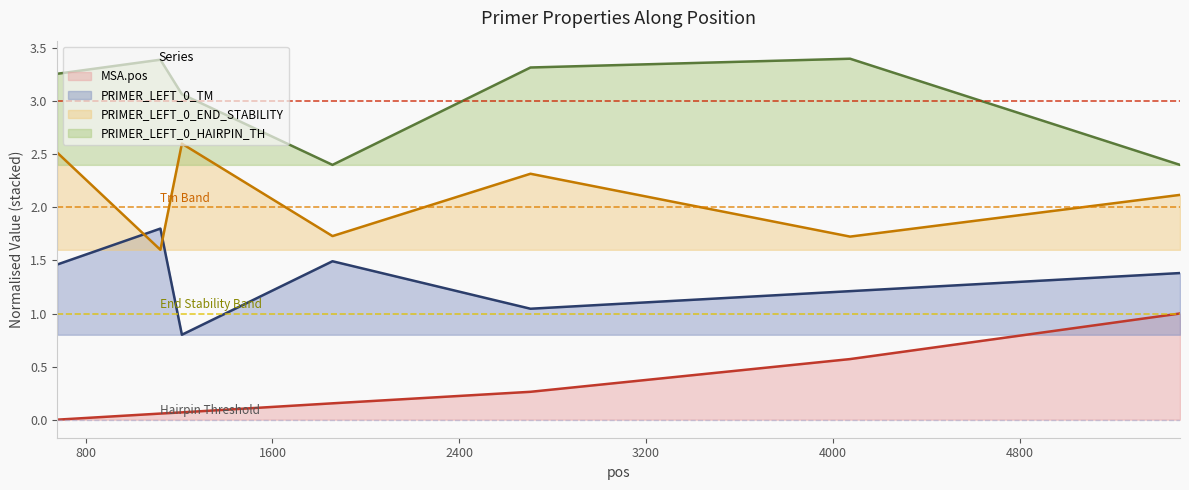

True or false: PRIMER_LEFT_0_TM (line) and MSA.pos (line) cross at least once.

False